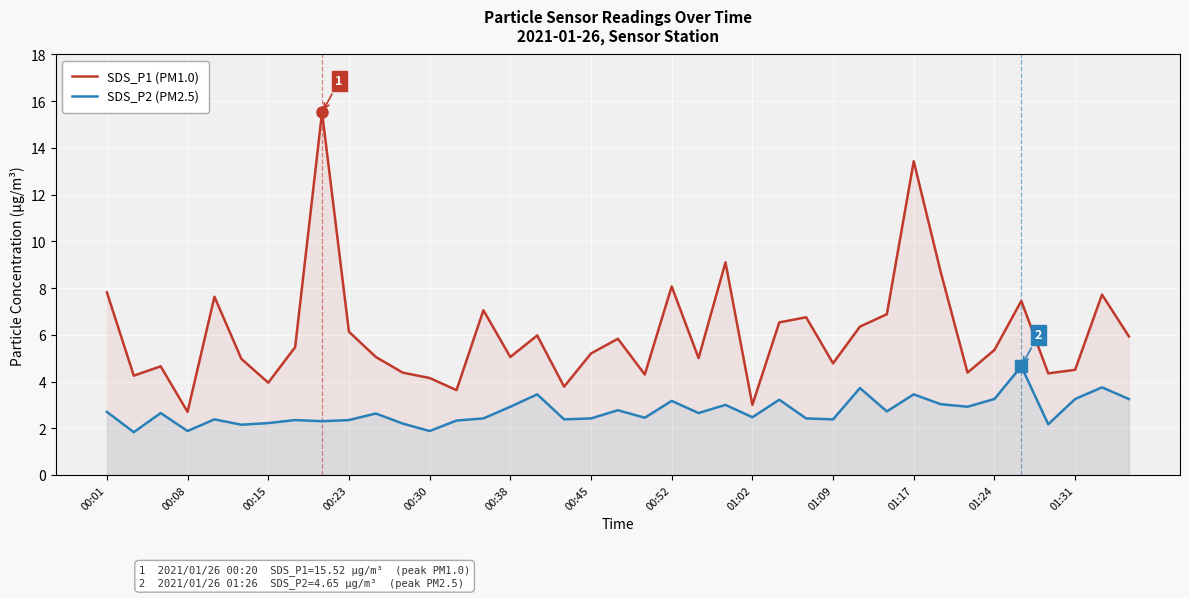

How many interior local valleys does the SDS_P2 (PM2.5) series have?

13